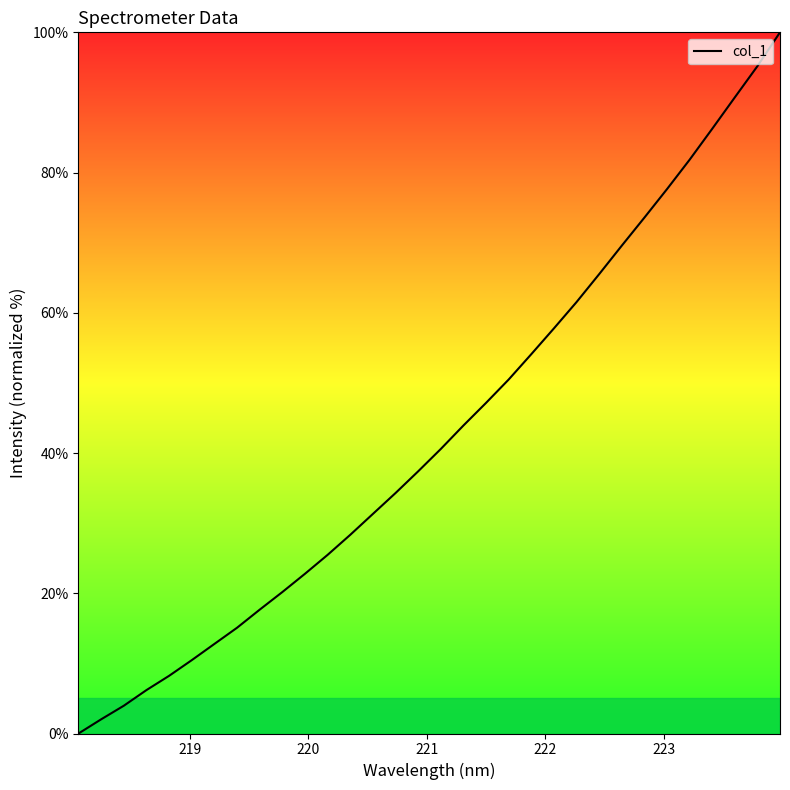

What is the difference between the maximum and minimum values?

100.0